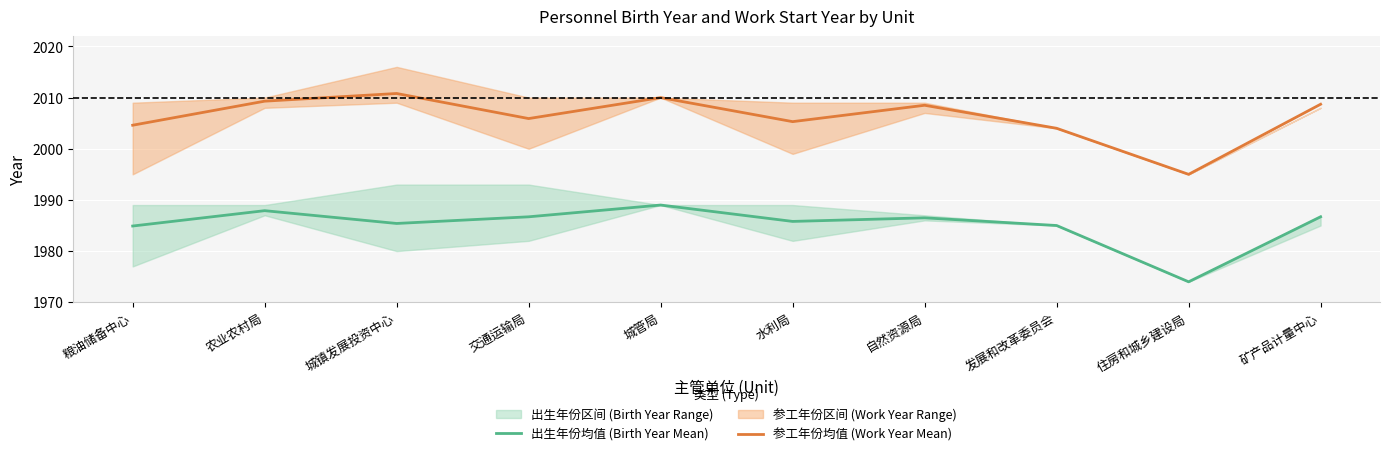

Reading left to right, what are all the values shown in this chart?

出生年份均值 (Birth Year Mean): 1984.9	1987.9	1985.4	1986.7	1989.0	1985.8	1986.5	1985.0	1974.0	1986.7
参工年份均值 (Work Year Mean): 2004.6	2009.3	2010.8	2005.9	2010.0	2005.3	2008.5	2004.0	1995.0	2008.7